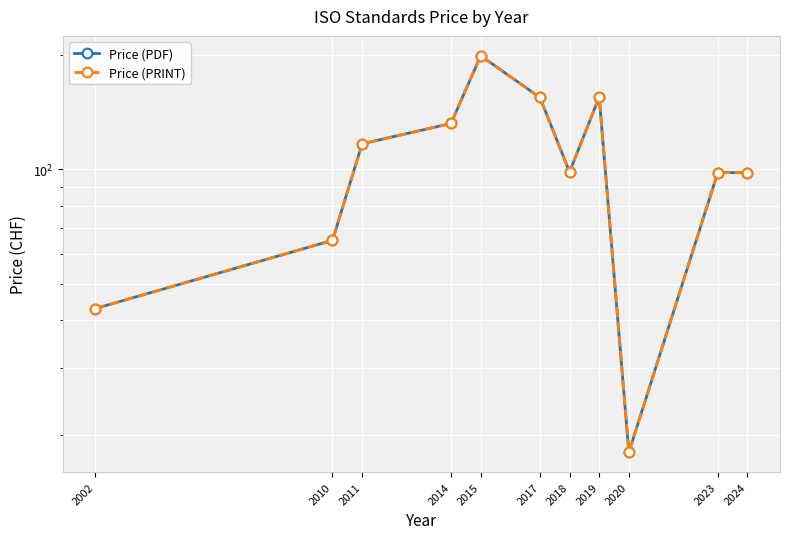

How many interior local valleys does the Price (PRINT) series have?

2